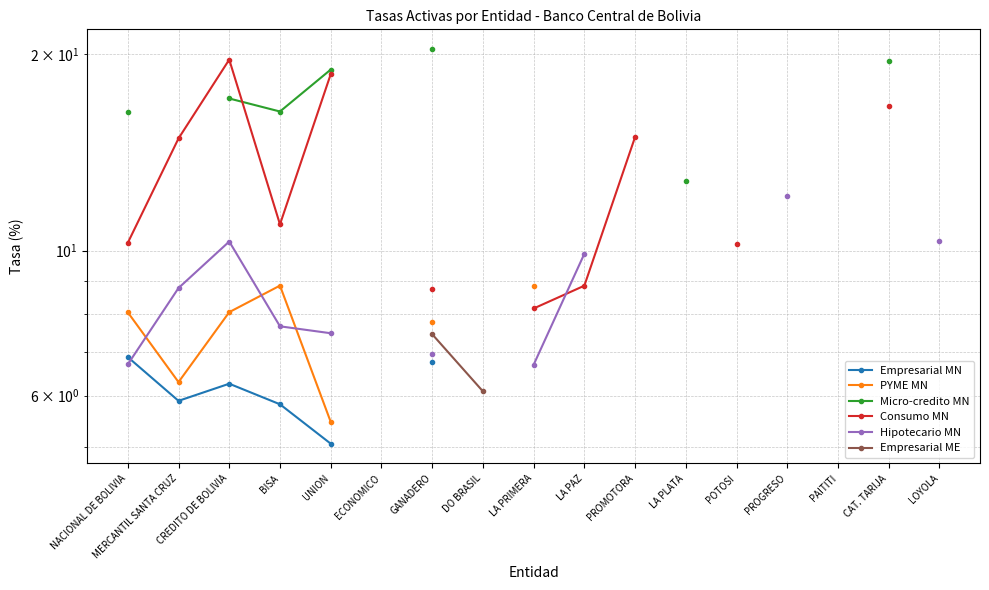

Does the chart have visible grid lines?

Yes